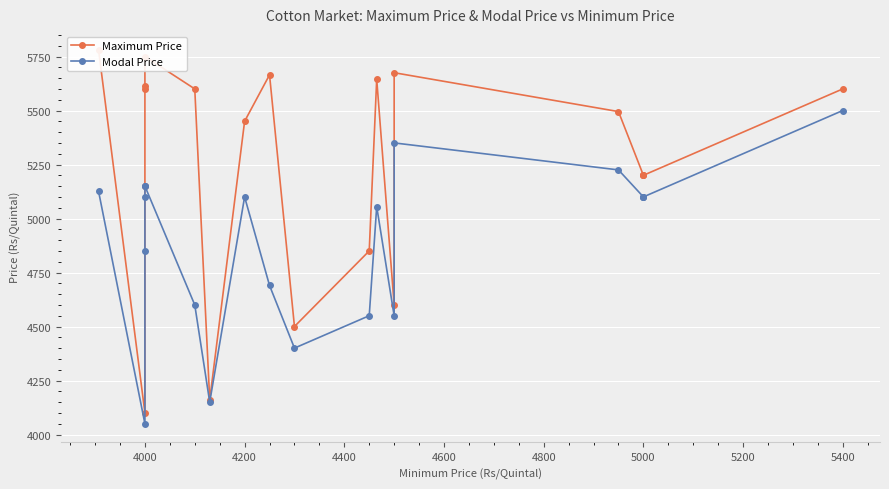

True or false: Modal Price and Maximum Price intersect in this chart.

False